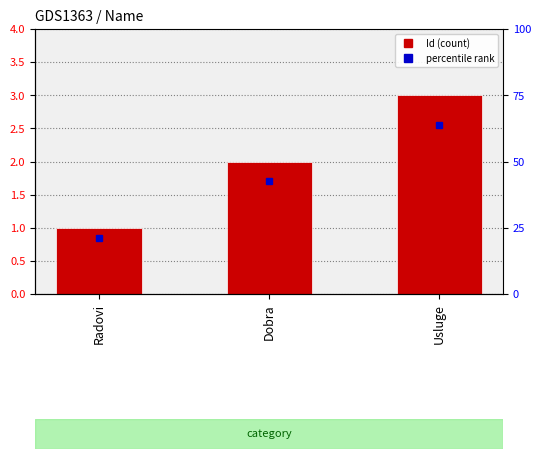

What is the change in value from Radovi to Dobra?

+1